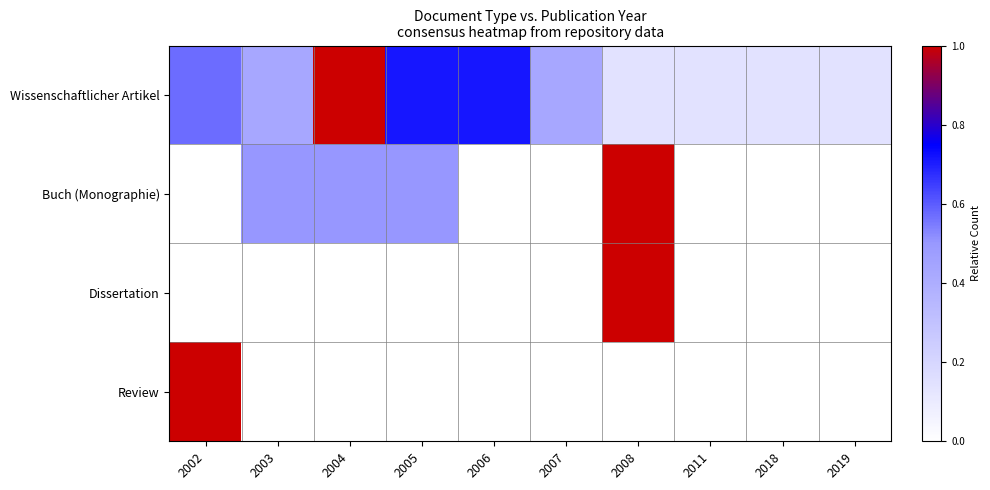

Which series has the largest total across all categories?

Wissenschaftlicher Artikel